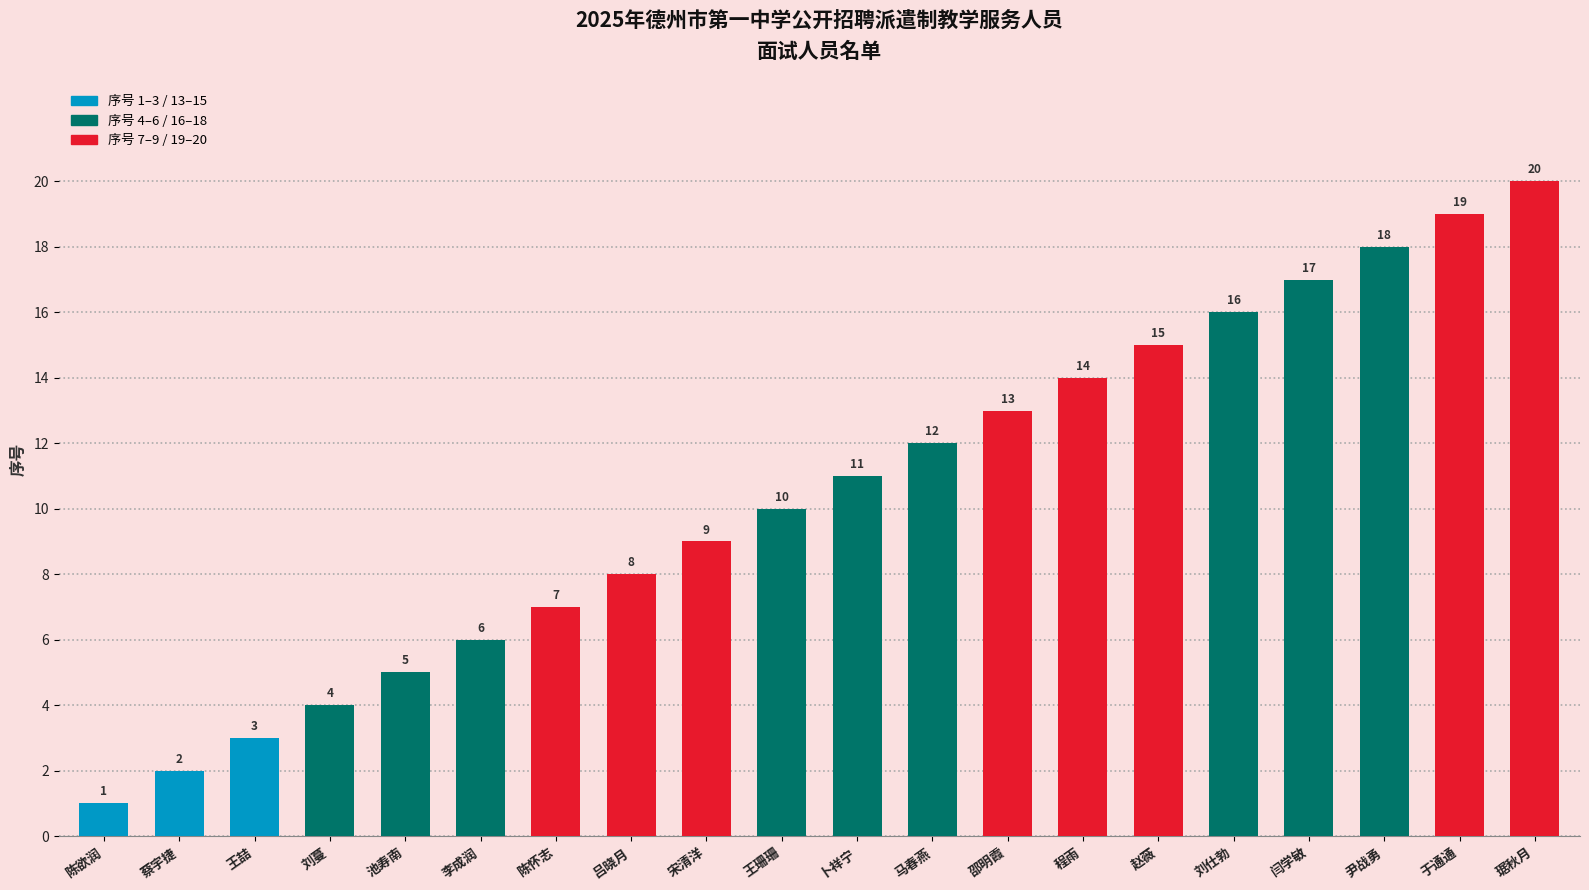

The chart shows a value of 11 at 琚秋月. True or false?

False